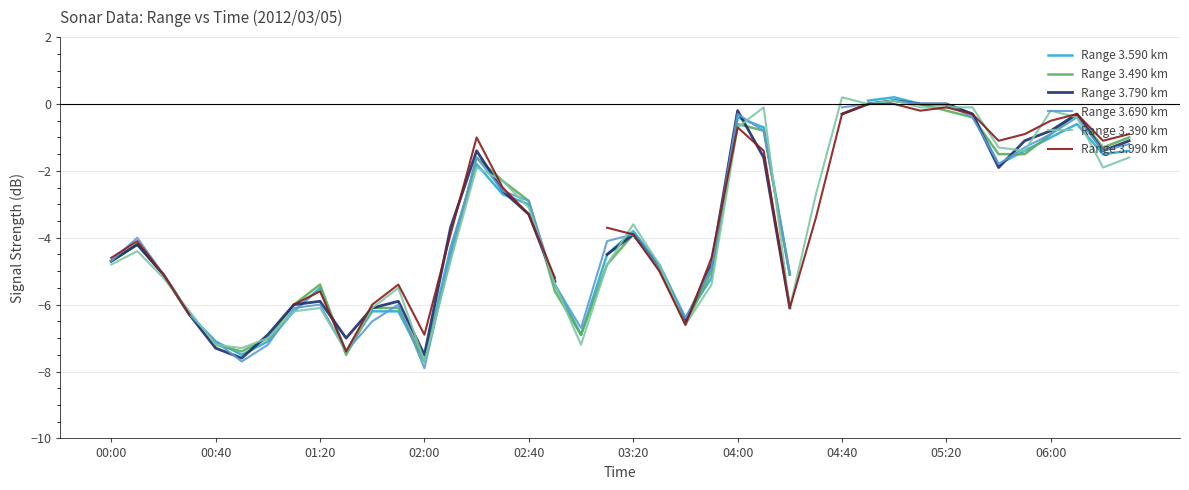

Read the Range 3.590 km value at 22.

-6.4